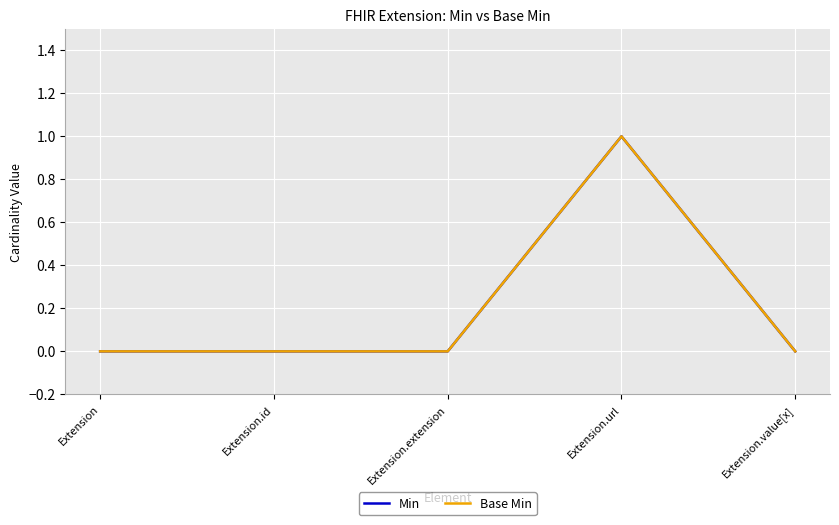

How many lines are shown in the chart?

2